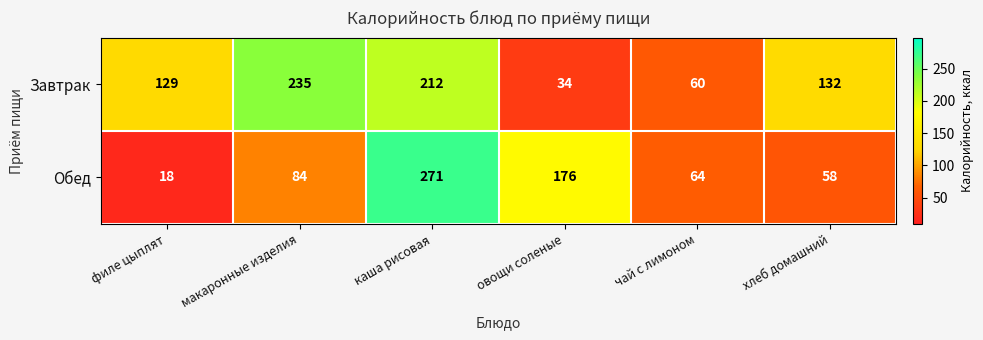

Count the Завтрак values in the range 60 to 212.

4